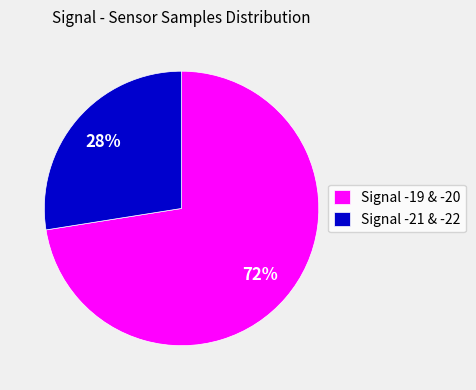

How many segments does this pie chart have?

2